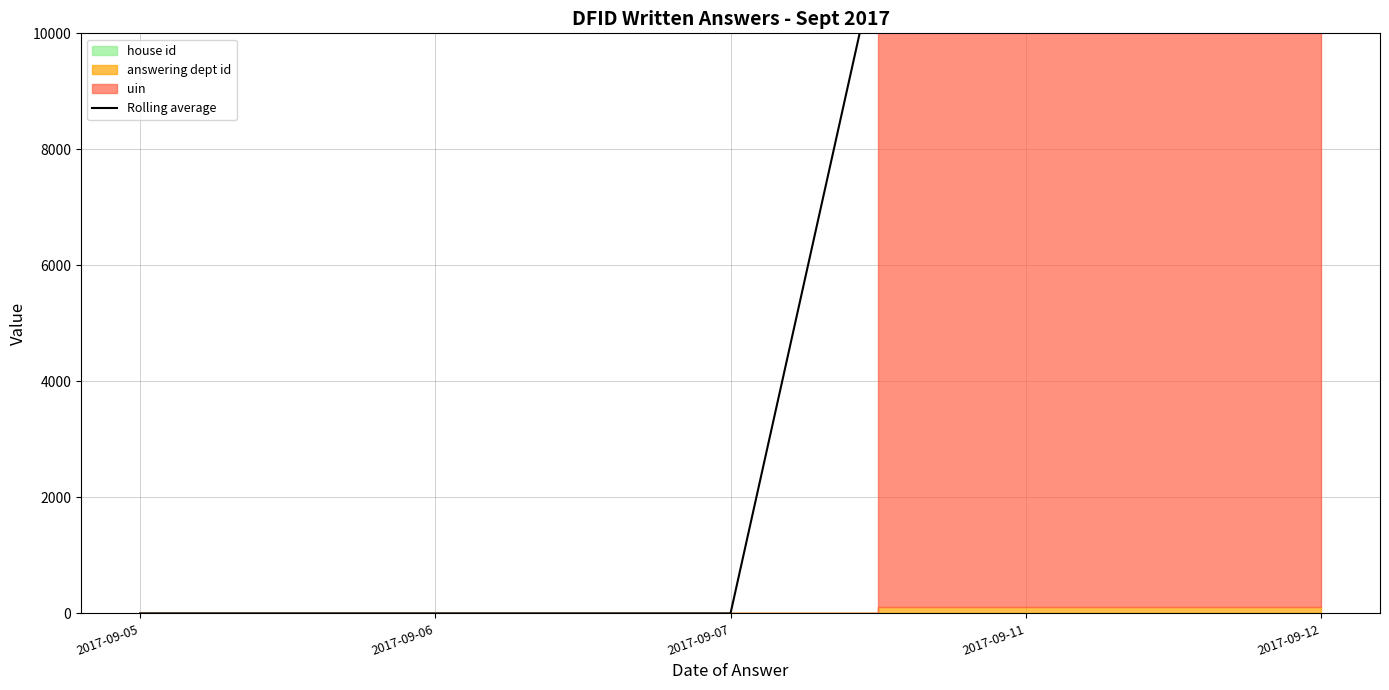

How many lines are shown in the chart?

1